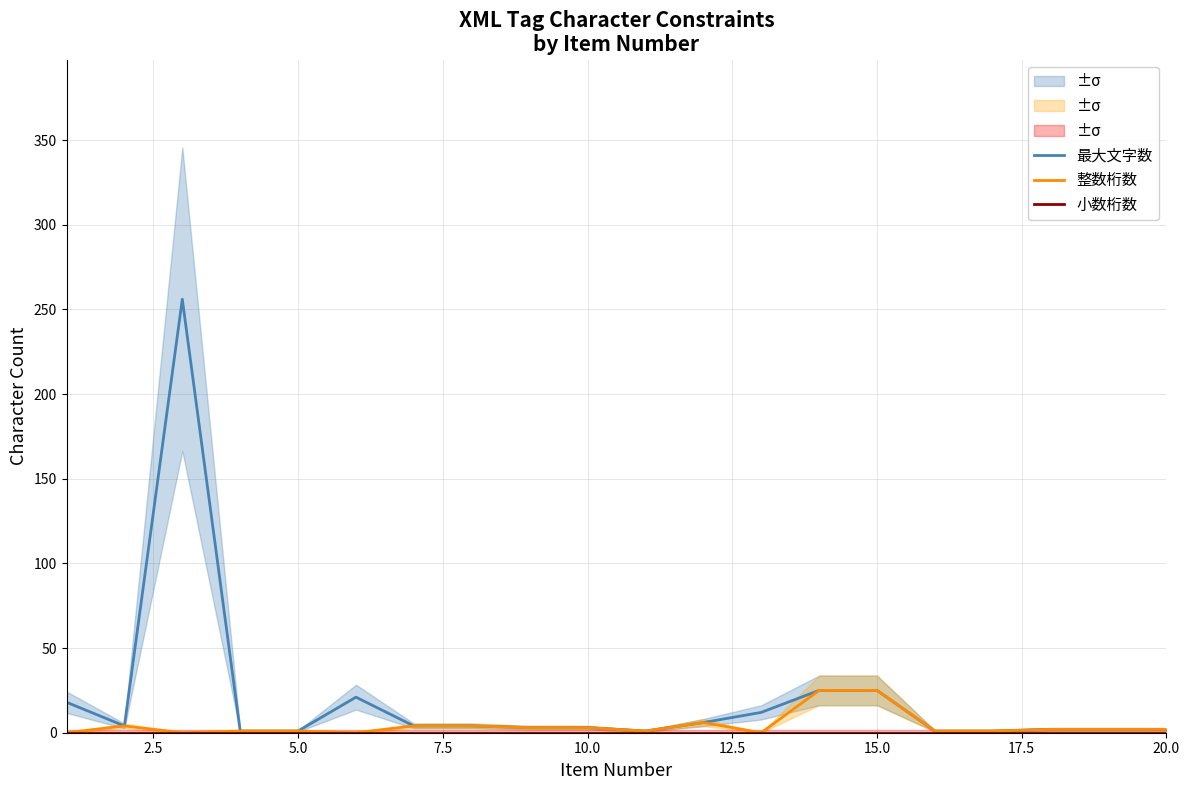

Rank the series by their average value, from highest to lowest.

最大文字数, 整数桁数, 小数桁数